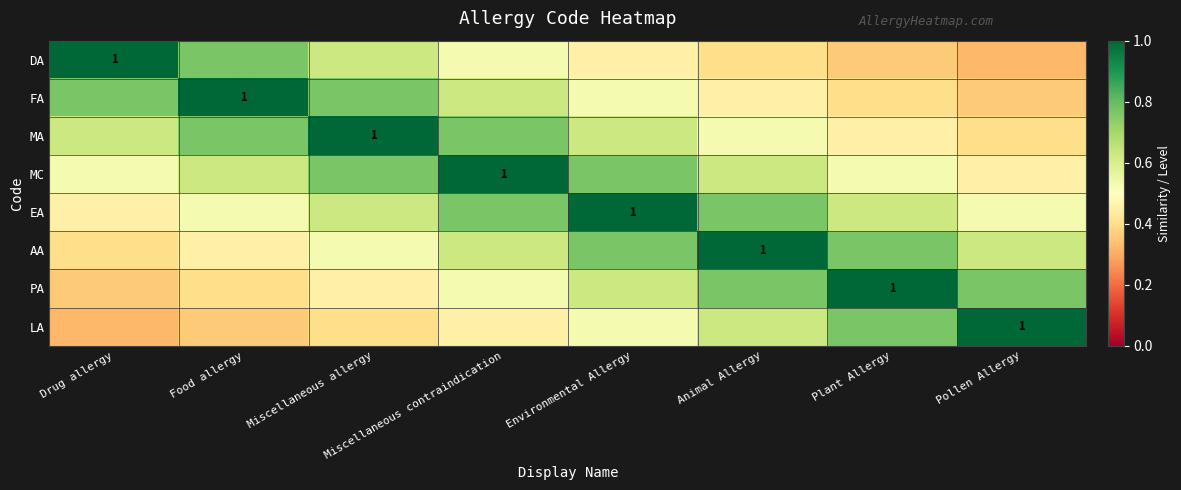

Where is AA nearest to the value 0?

Drug allergy